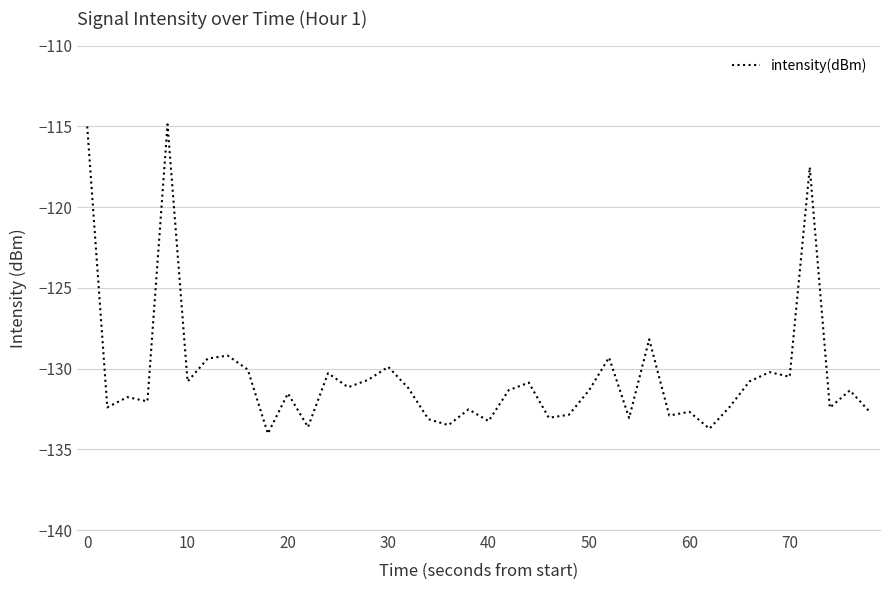

What is the smallest value displayed?

-134.0